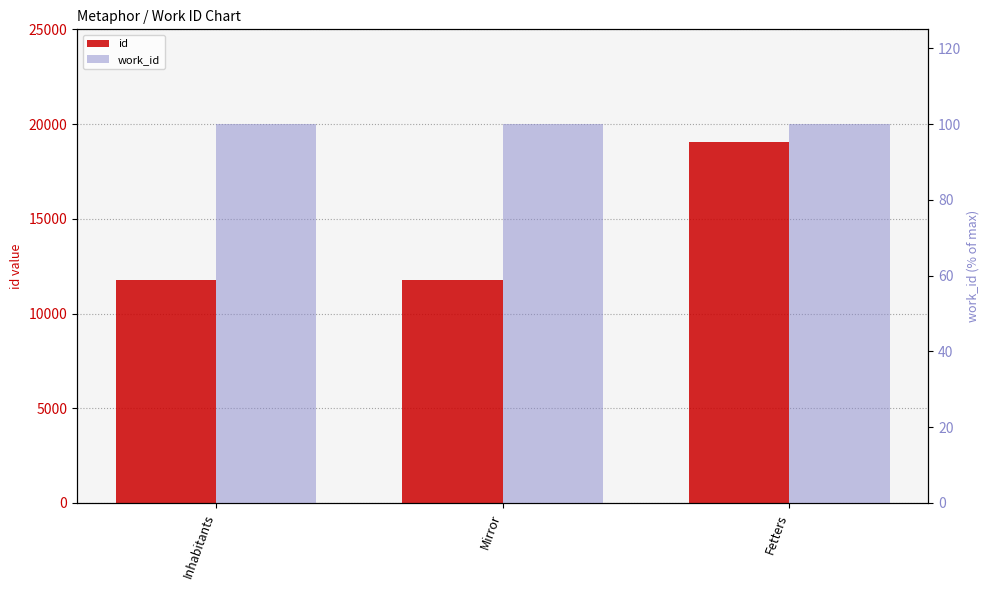

What are all the series names shown in the legend?

id, work_id